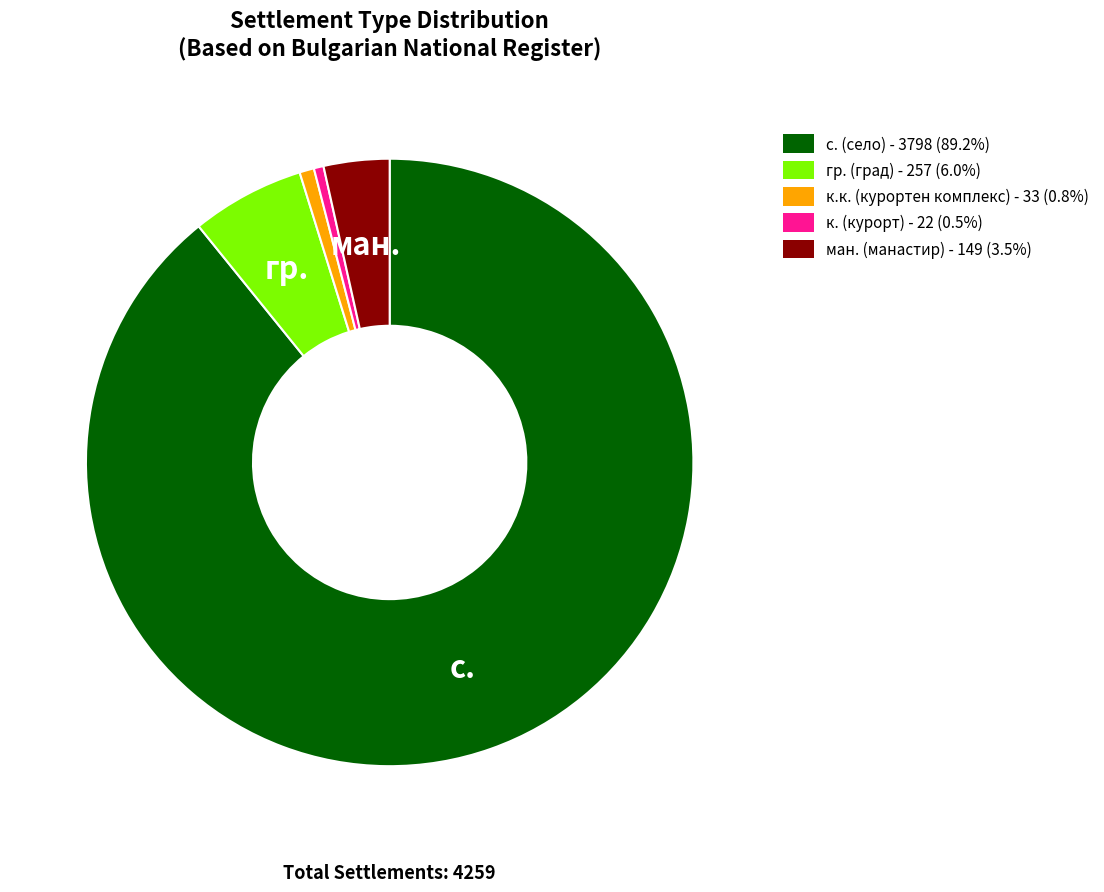

How many segments does this pie chart have?

5